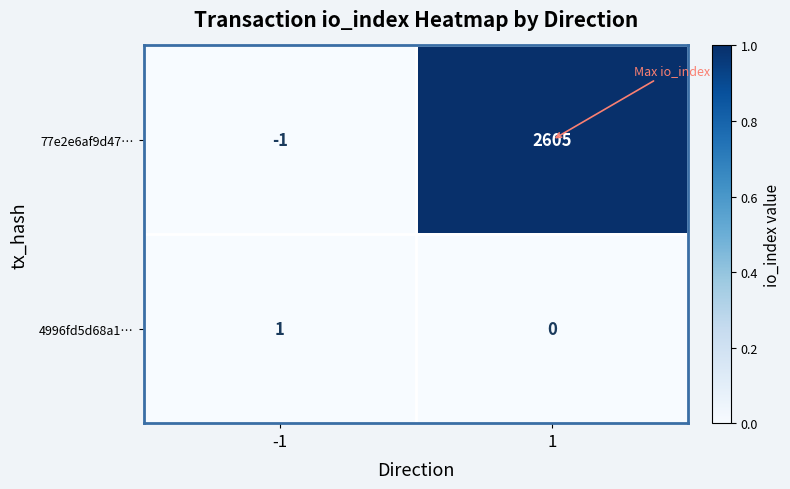

What is the sum of the 77e2e6af9d47… values at -1 and 1?

2604